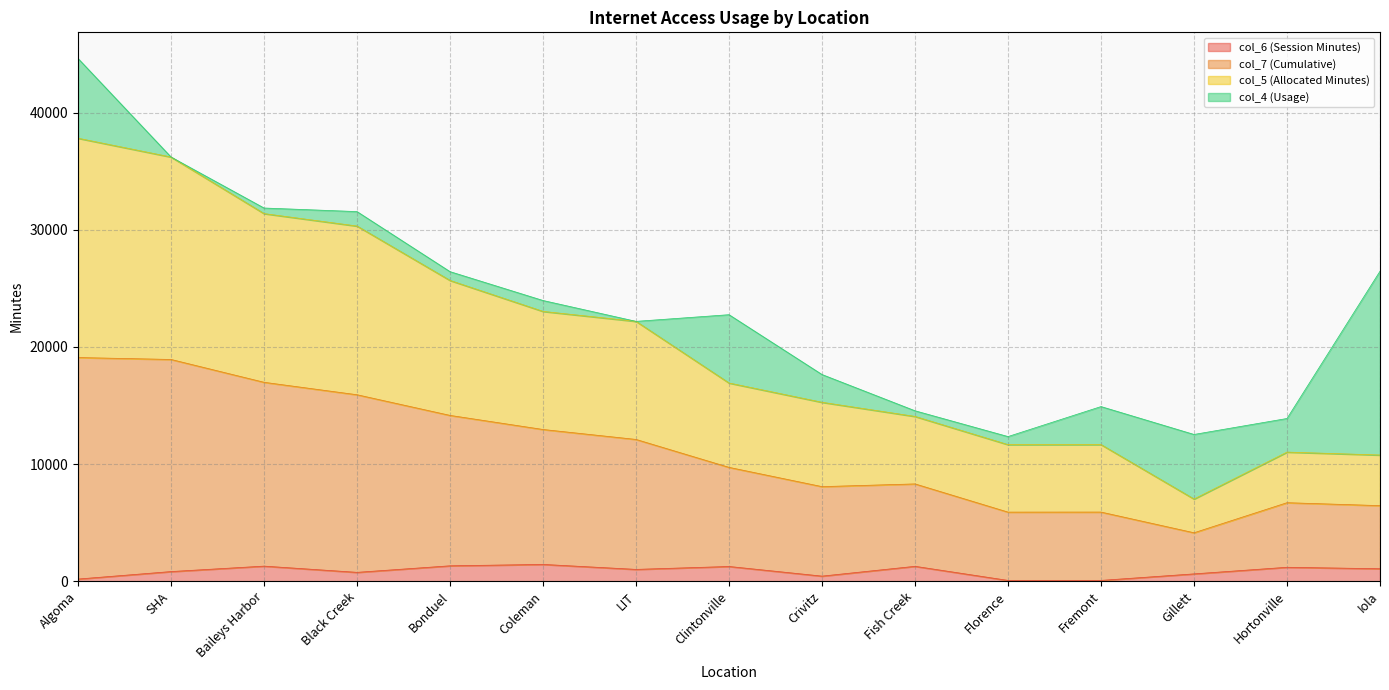

What is the highest value of the col_6 (Session Minutes) series?

1437.4